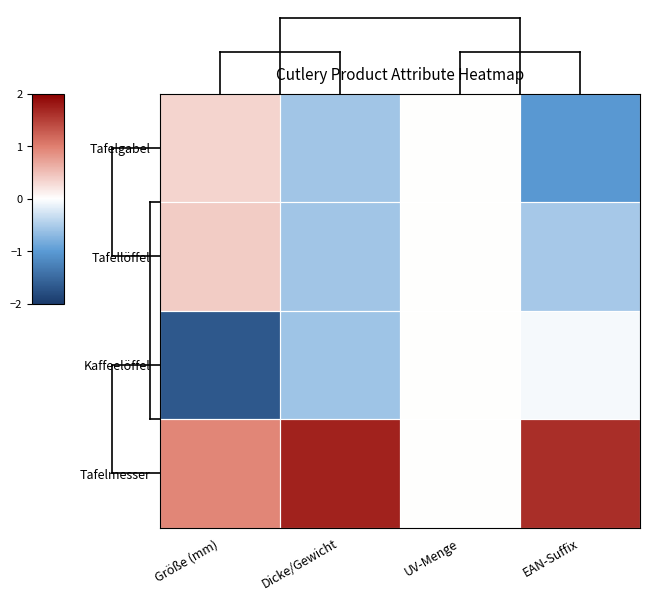

How many categories are shown in the chart?

4